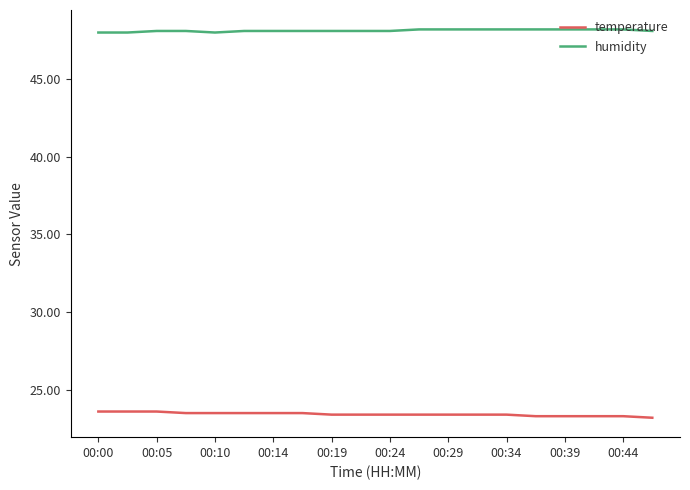

True or false: humidity and temperature intersect in this chart.

False